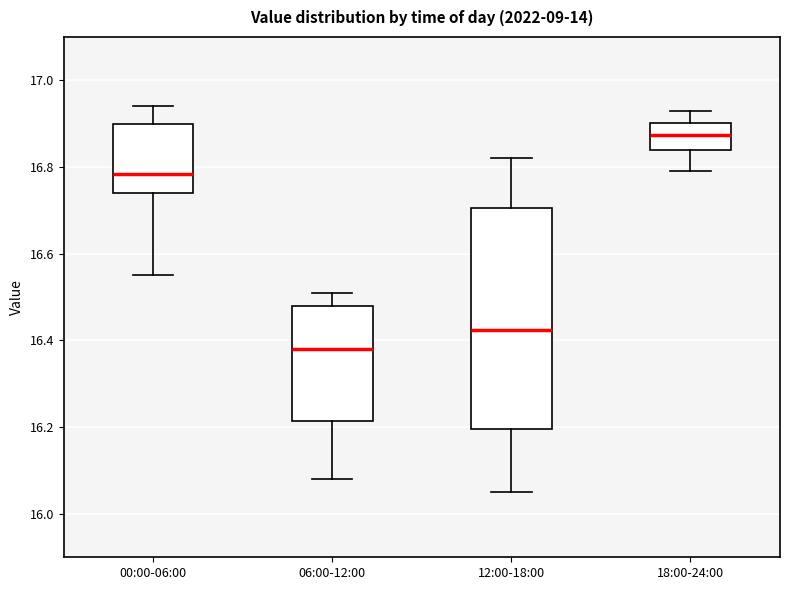

Which box's median line is the lowest?

06:00-12:00